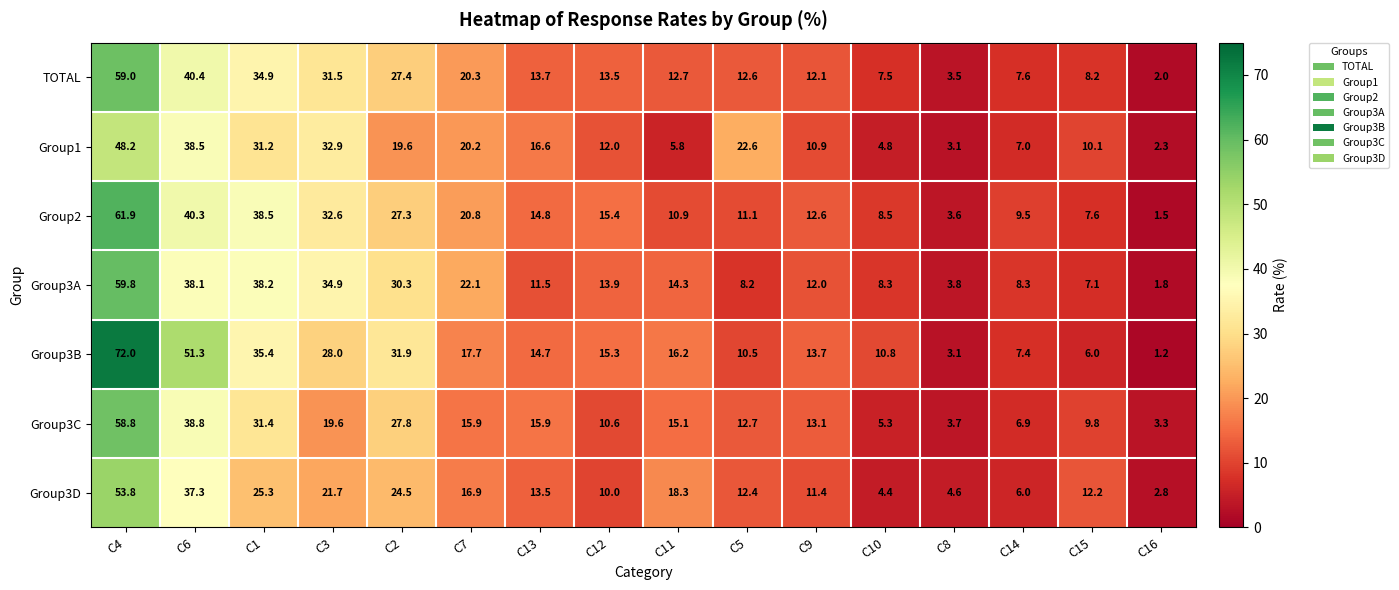

What is the difference between the maximum and minimum values in the Group3A series?

58.0